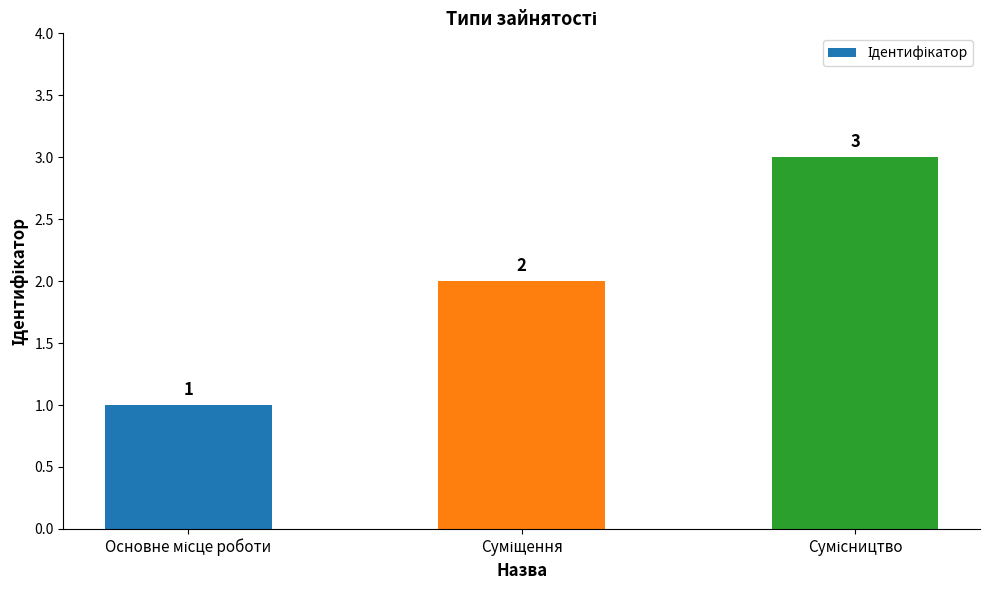

What is the maximum value shown in the chart?

3